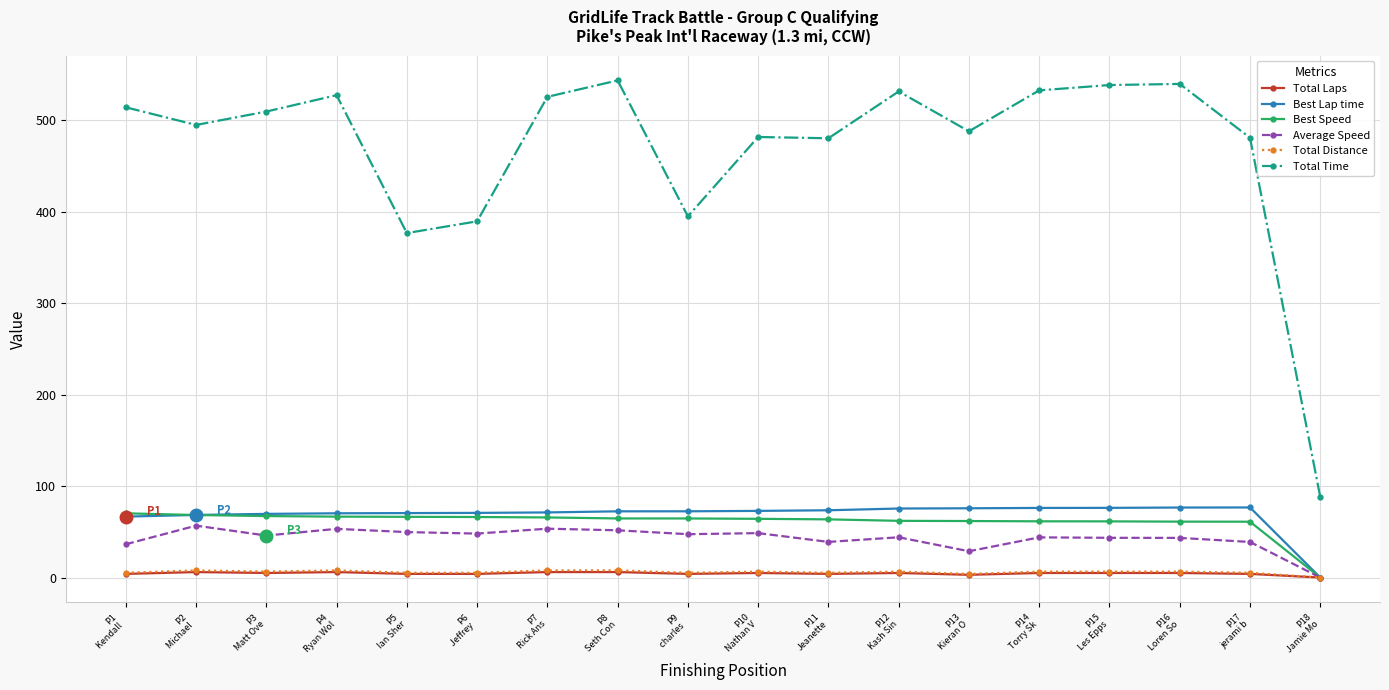

True or false: Total Distance and Total Time intersect in this chart.

False